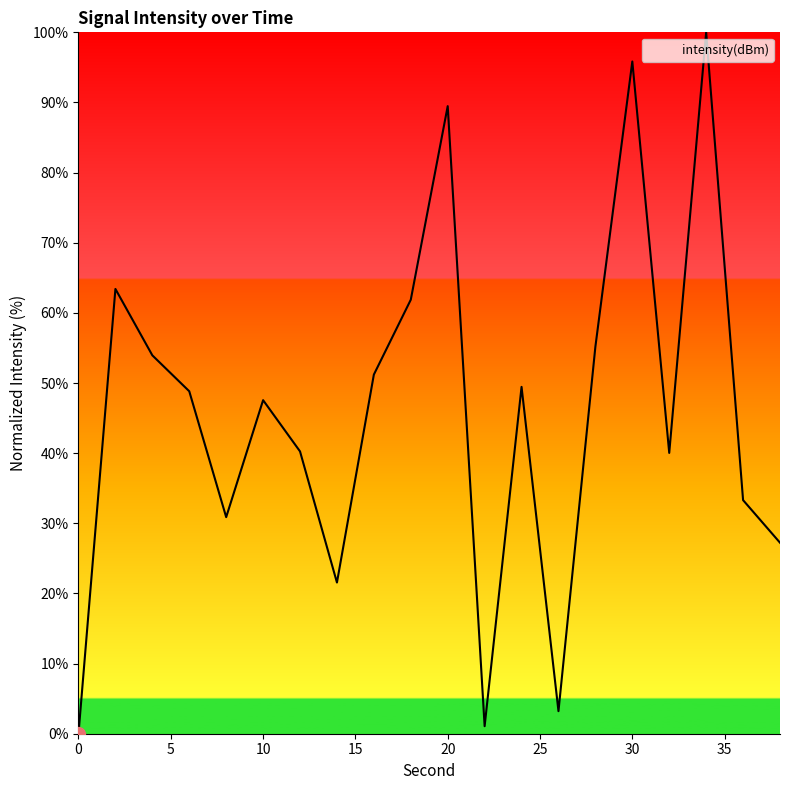

What is the greatest value displayed?

100.0